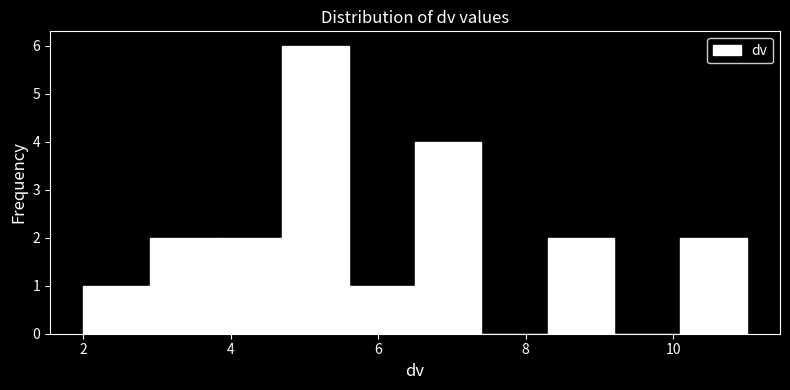

What is the height of the bar covering 2.9 to 3.8 on the x-axis? Neither the bar edges nor the heights are printed on the chart, so give them approximately, as read against the axes.

2